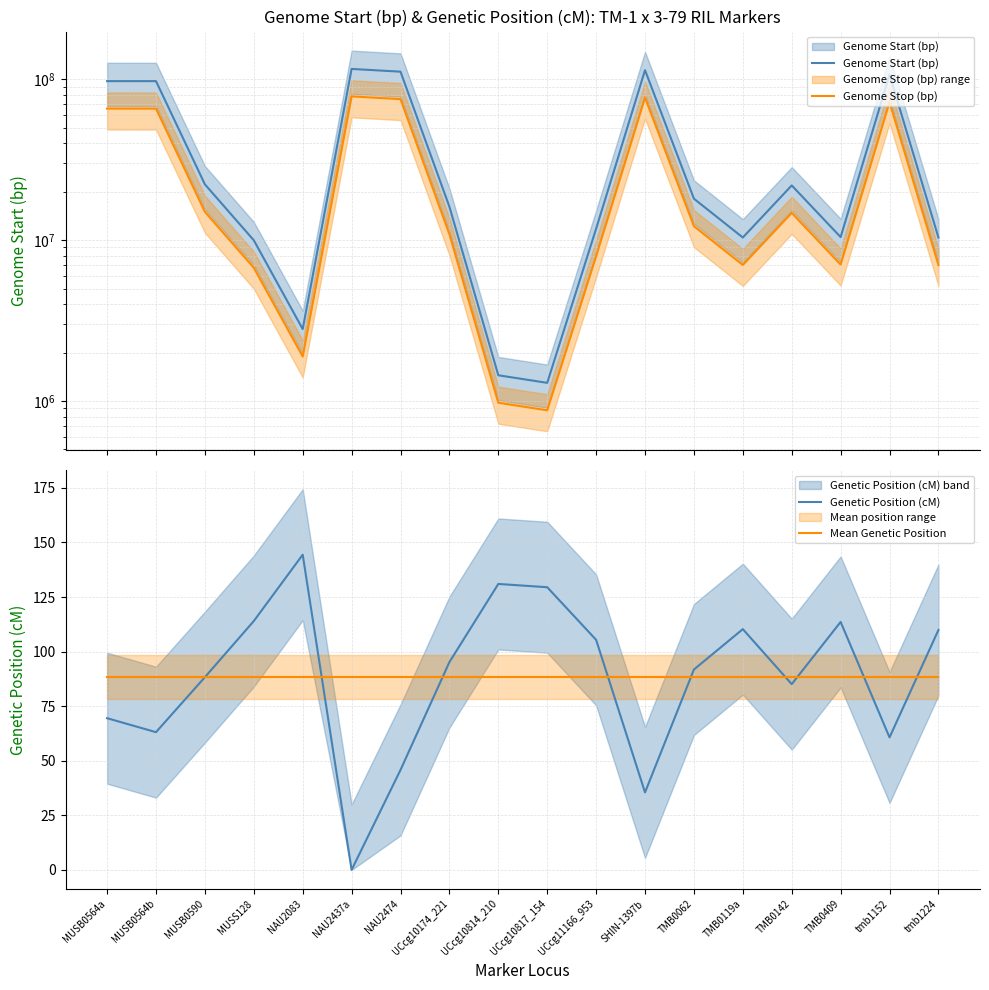

What is the spread (max minus min) of values at tmb1152?

106768636.3